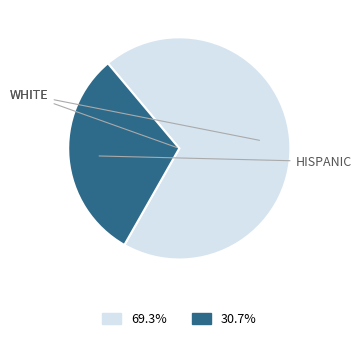

Is there a majority slice in this chart?

Yes